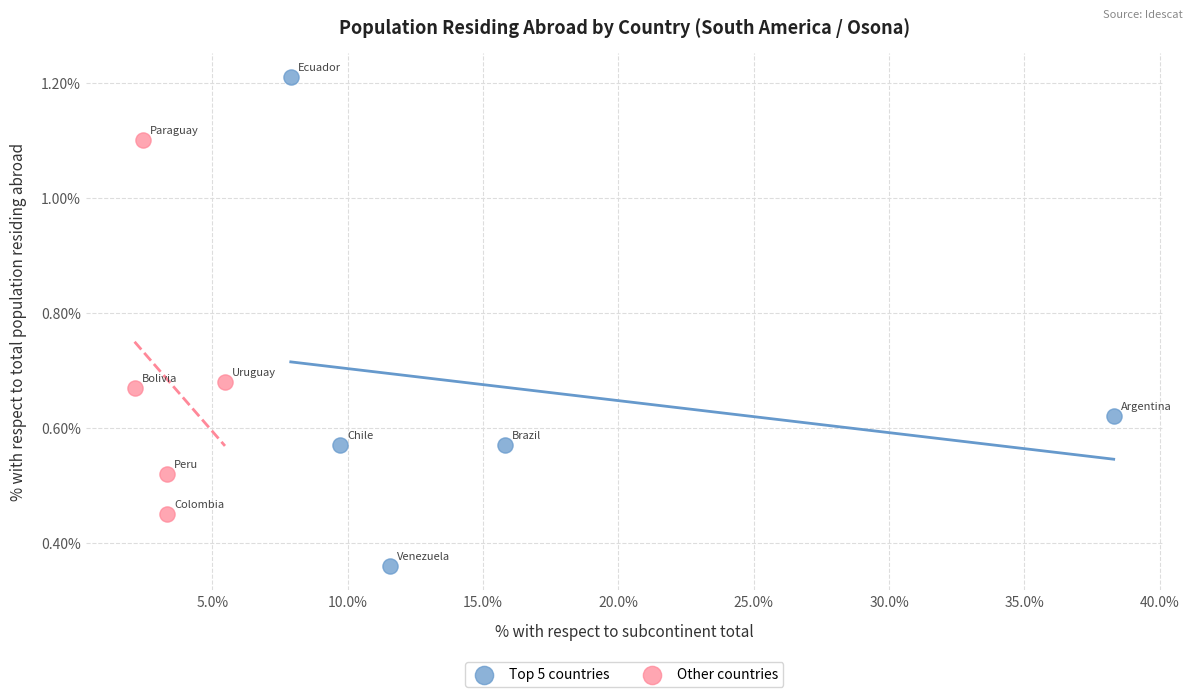

What are all the series names shown in the legend?

Top 5 countries, Other countries